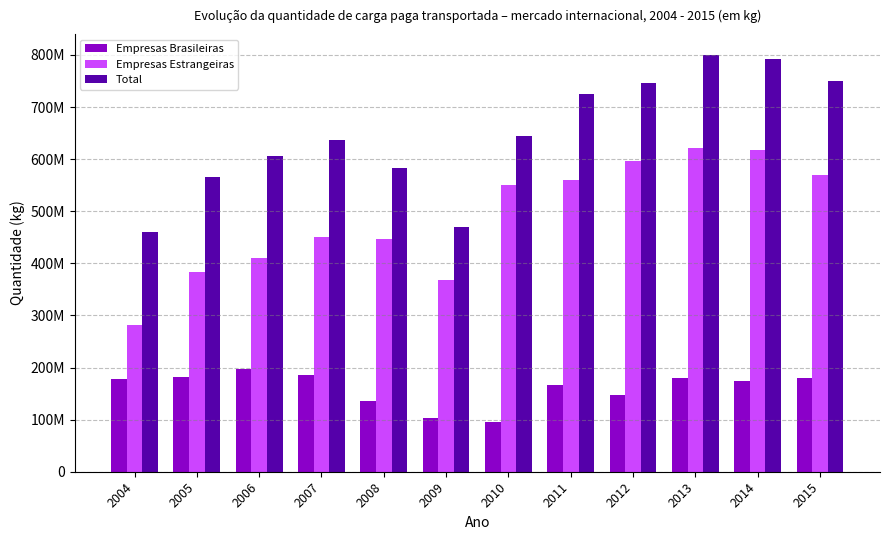

What is the value of the Empresas Brasileiras bar at the 4th from the left?

186130440